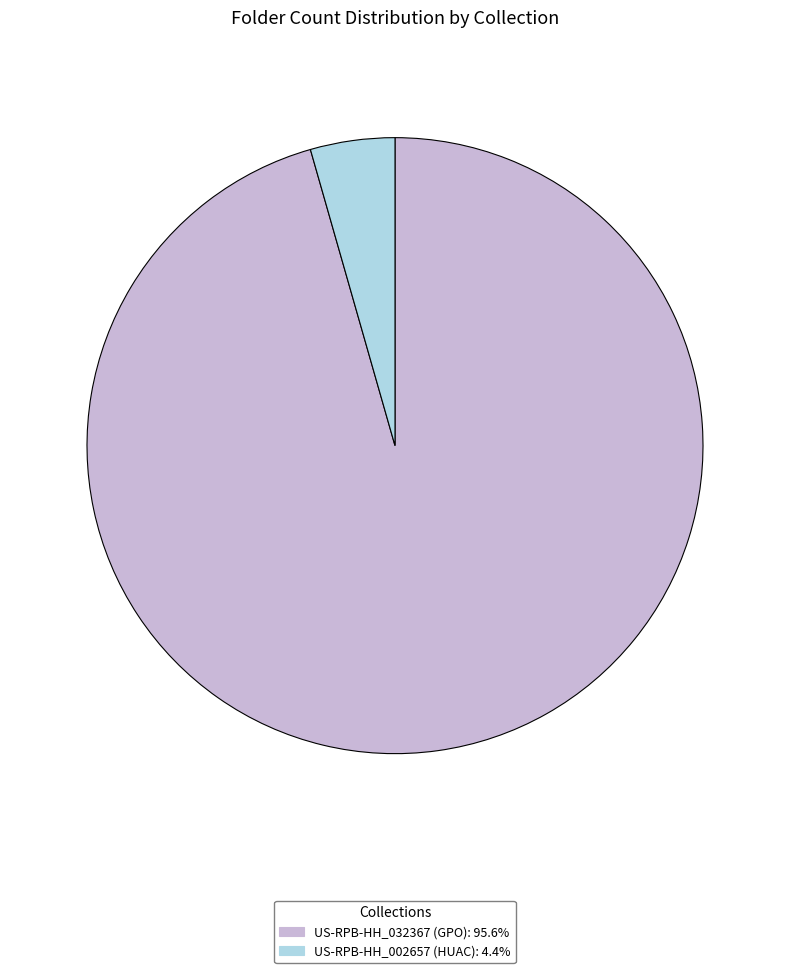

True or false: US-RPB-HH_002657 accounts for 4% of the total.

True